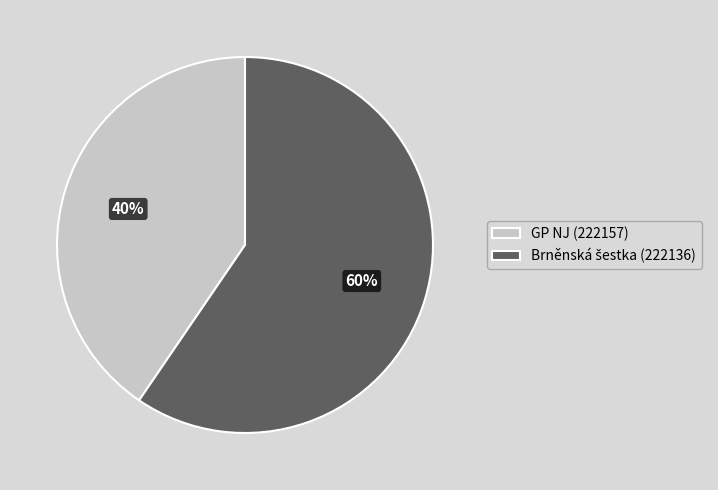

The GP NJ (222157) slice represents 35% of the pie. True or false?

False